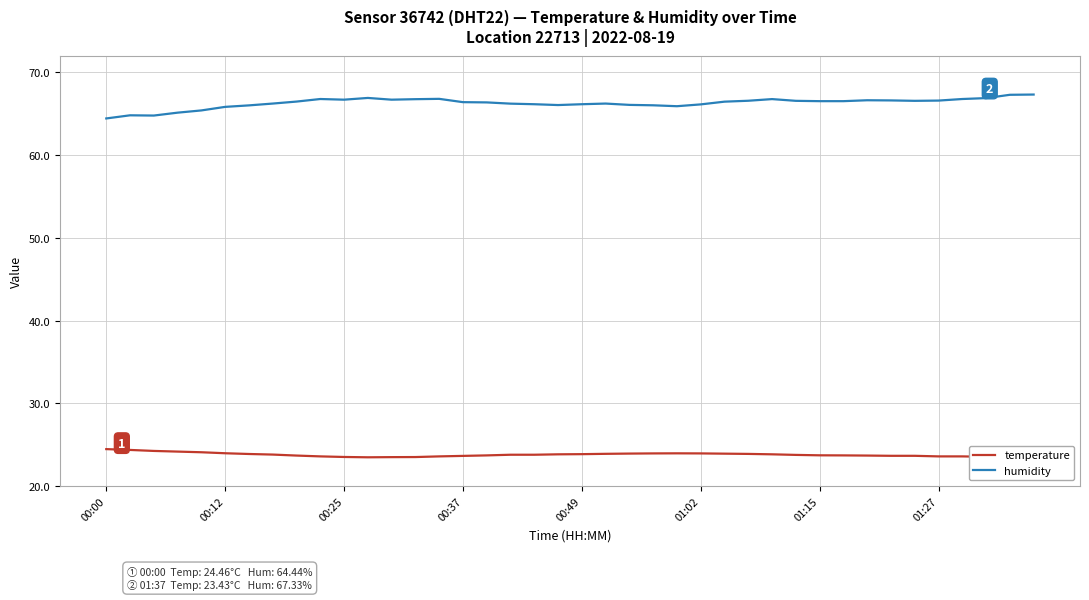

The humidity series shows 66.5 at 01:15. True or false?

True